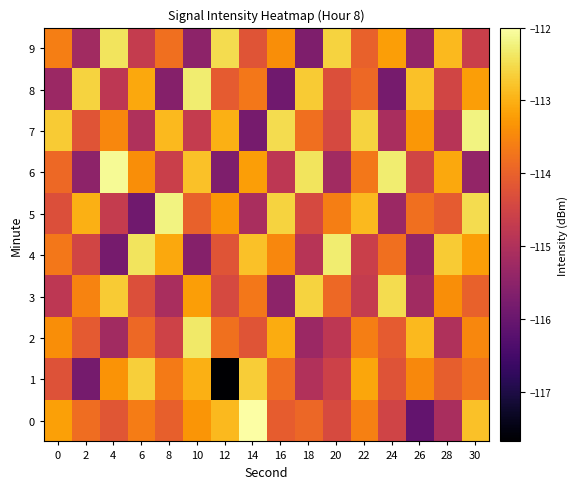

At which category does the chart reach its peak across all series?

14